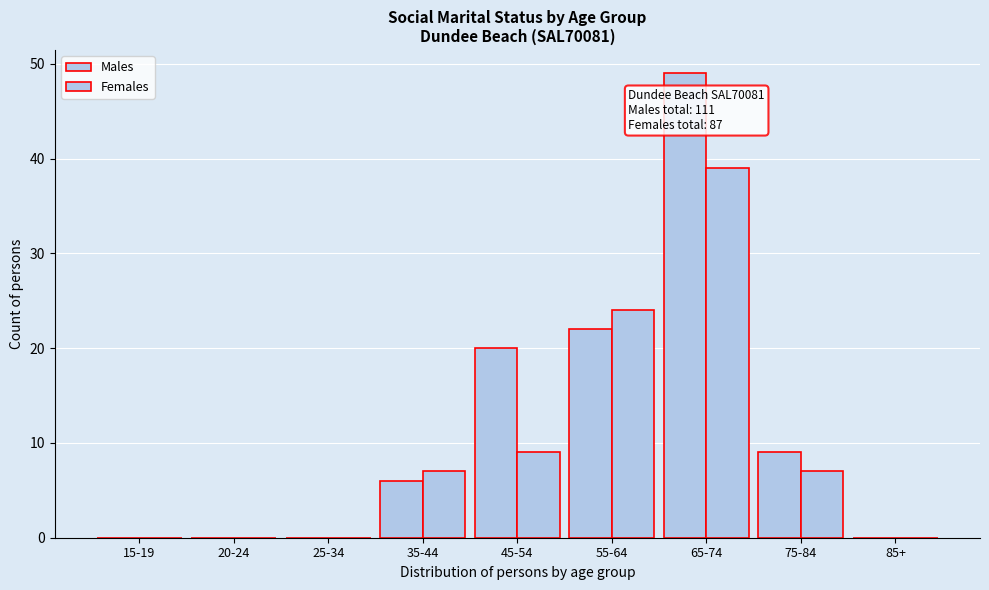

Does the chart contain stacked bars?

No